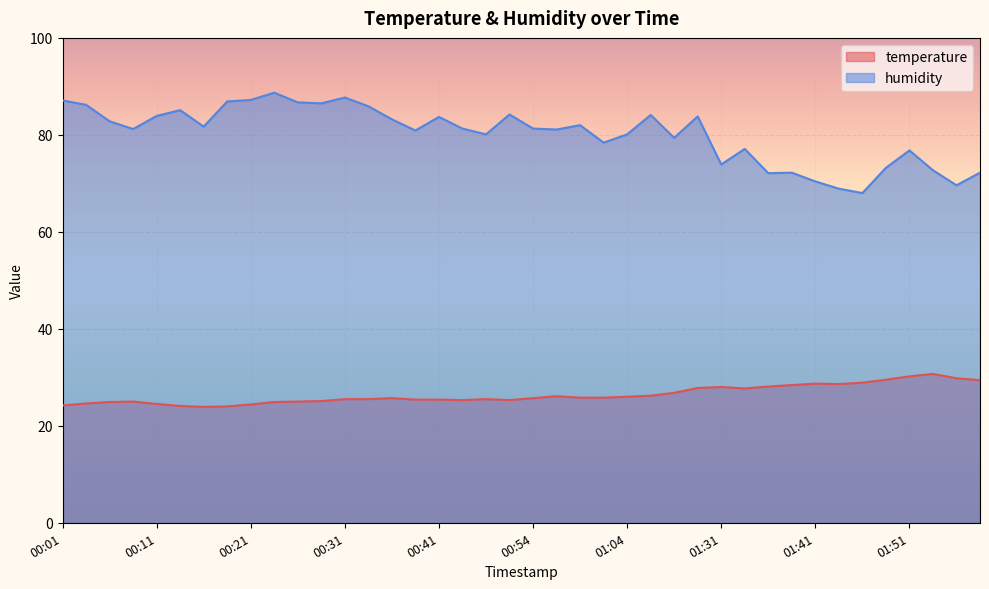

Which series has the largest total across all categories?

humidity